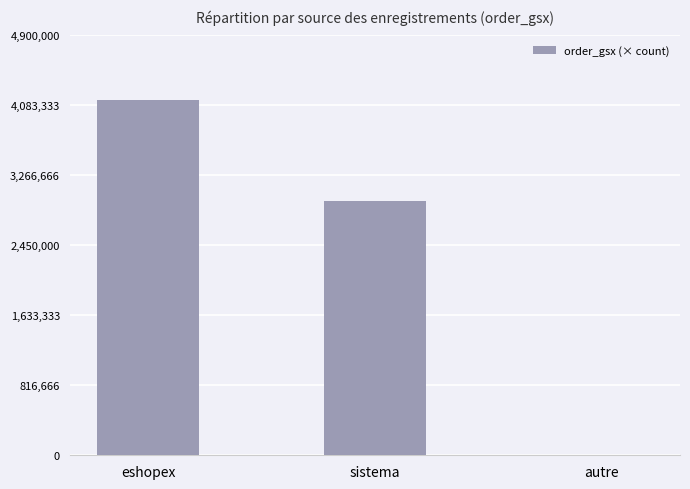

The chart shows a value of 2614475 at eshopex. True or false?

False